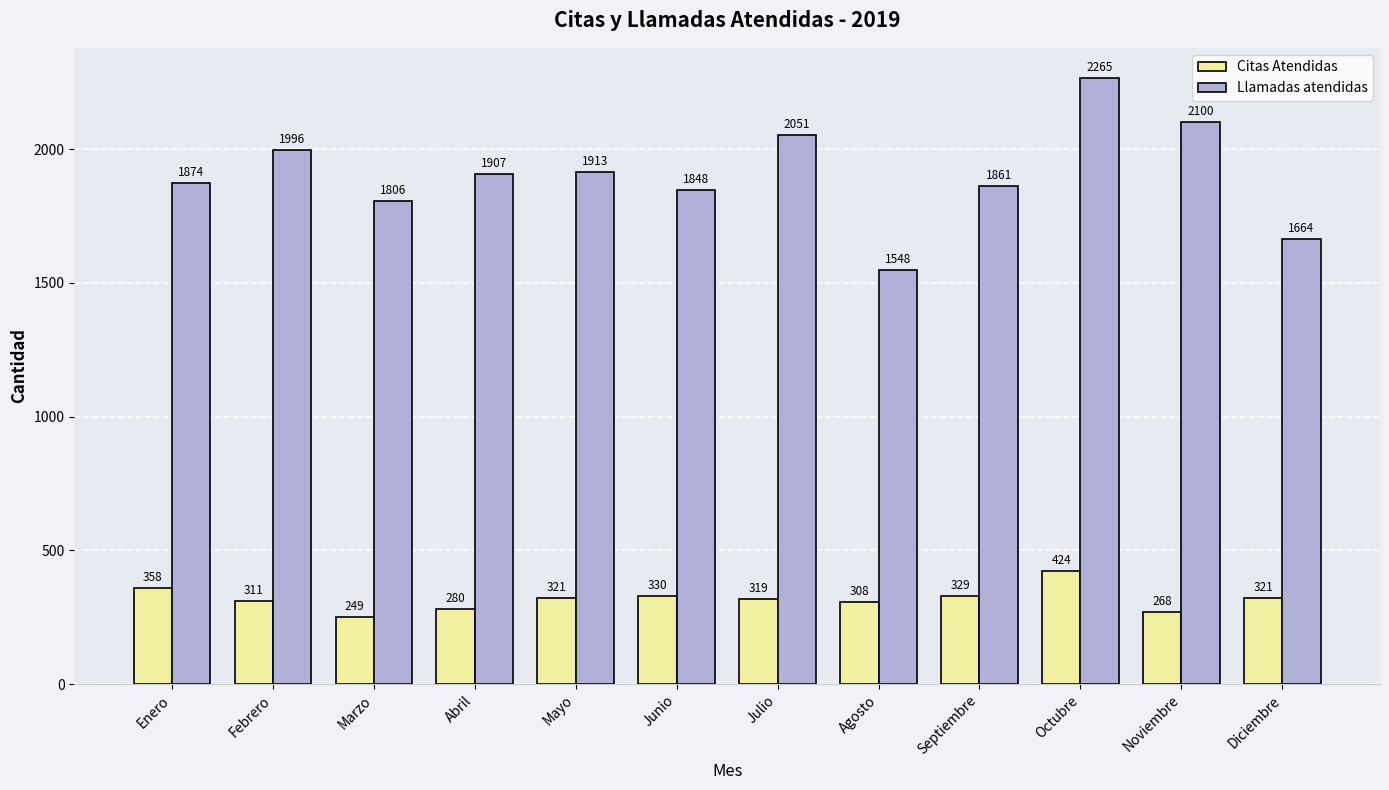

What is the total value across all series at Enero?

2232